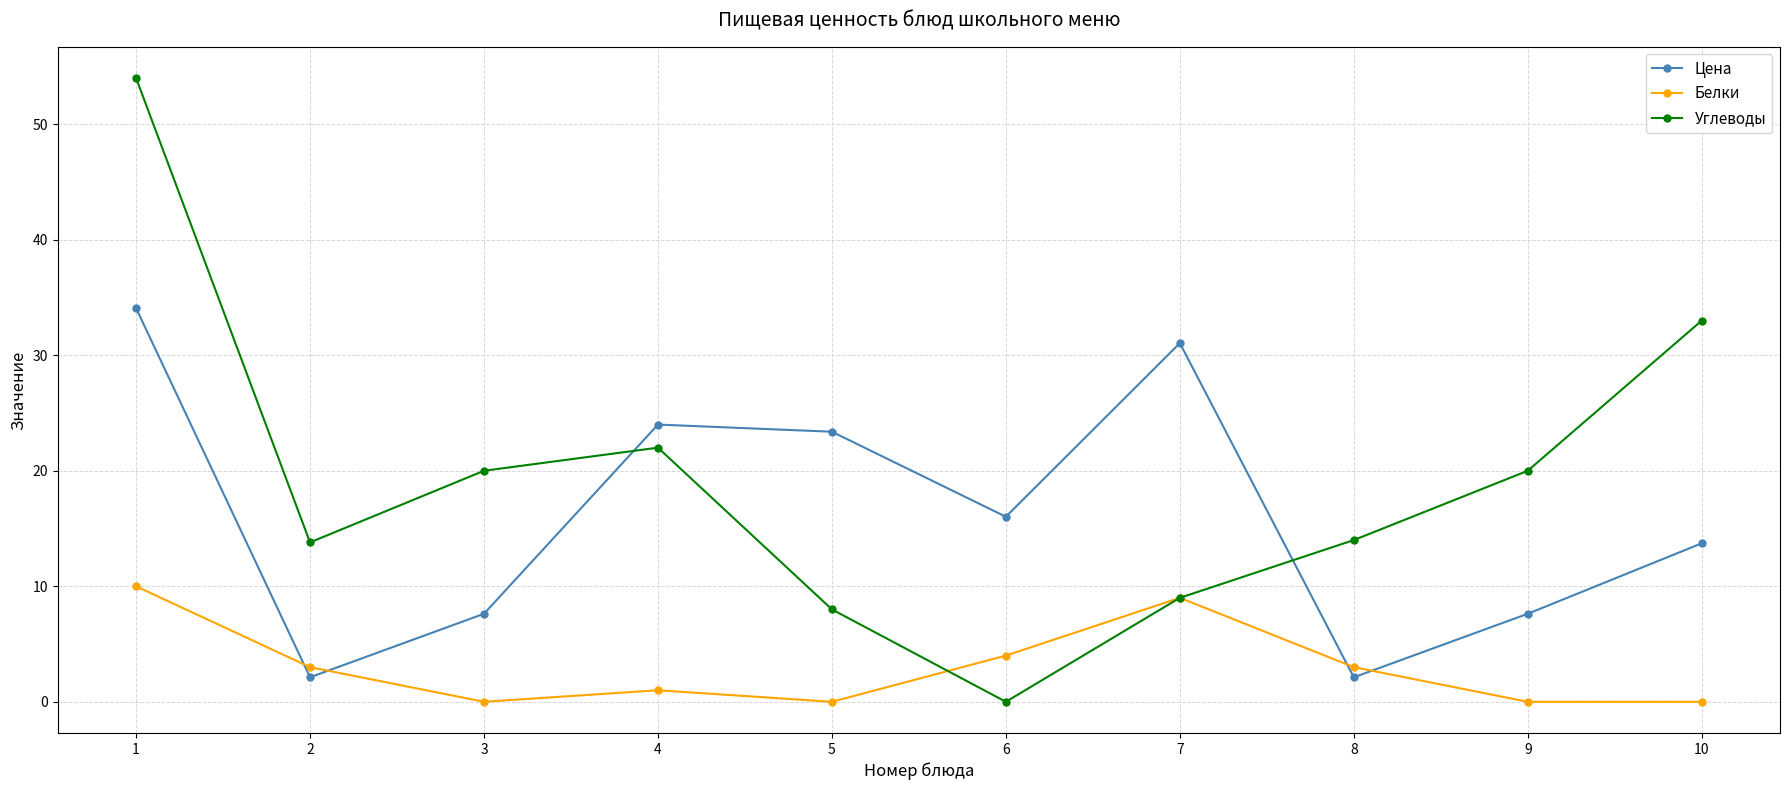

At 8, list the series in order from smallest to largest.

Цена, Белки, Углеводы